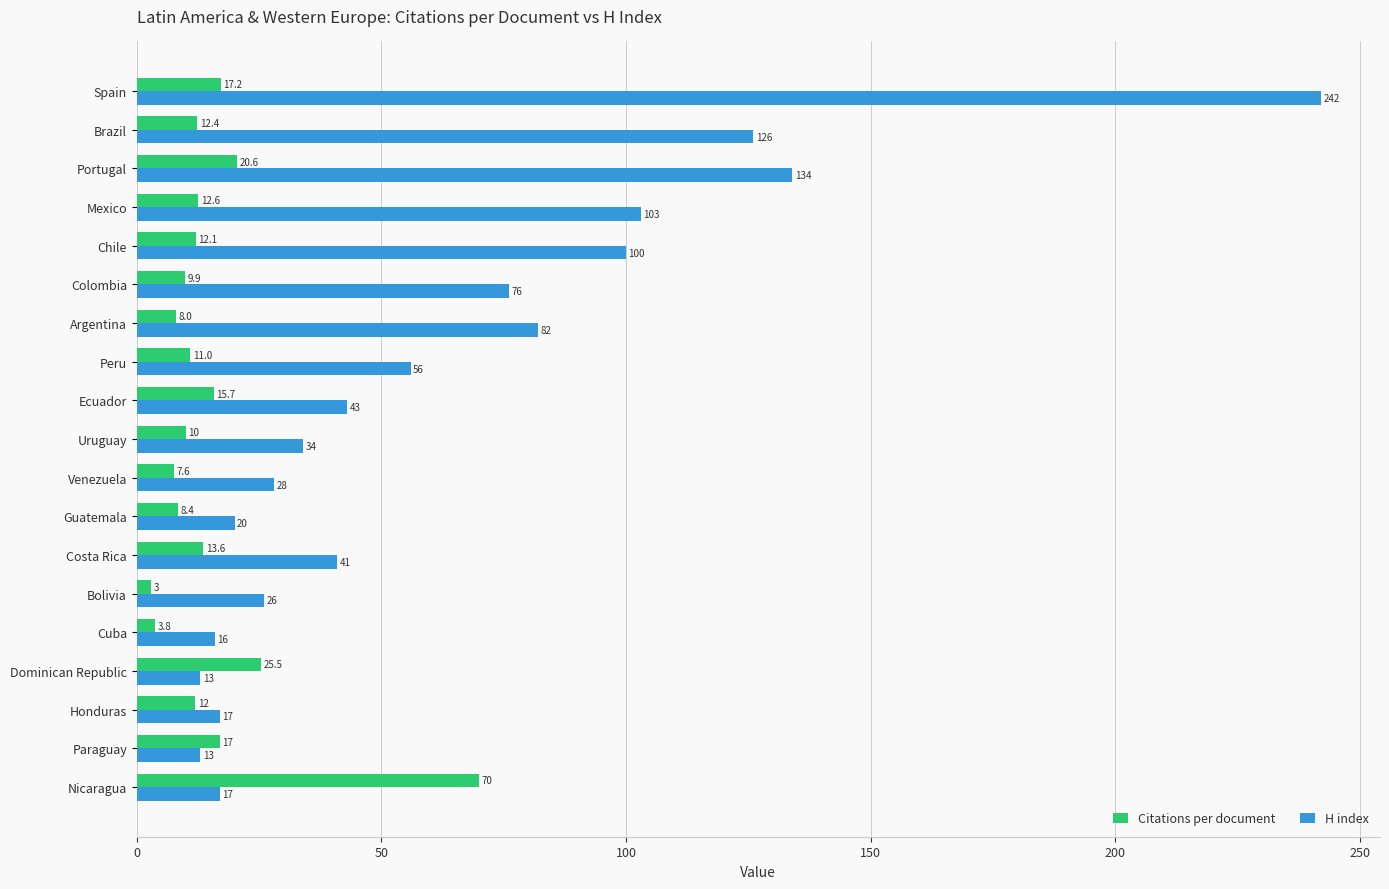

The value of H index at Argentina is 82.0. True or false?

True